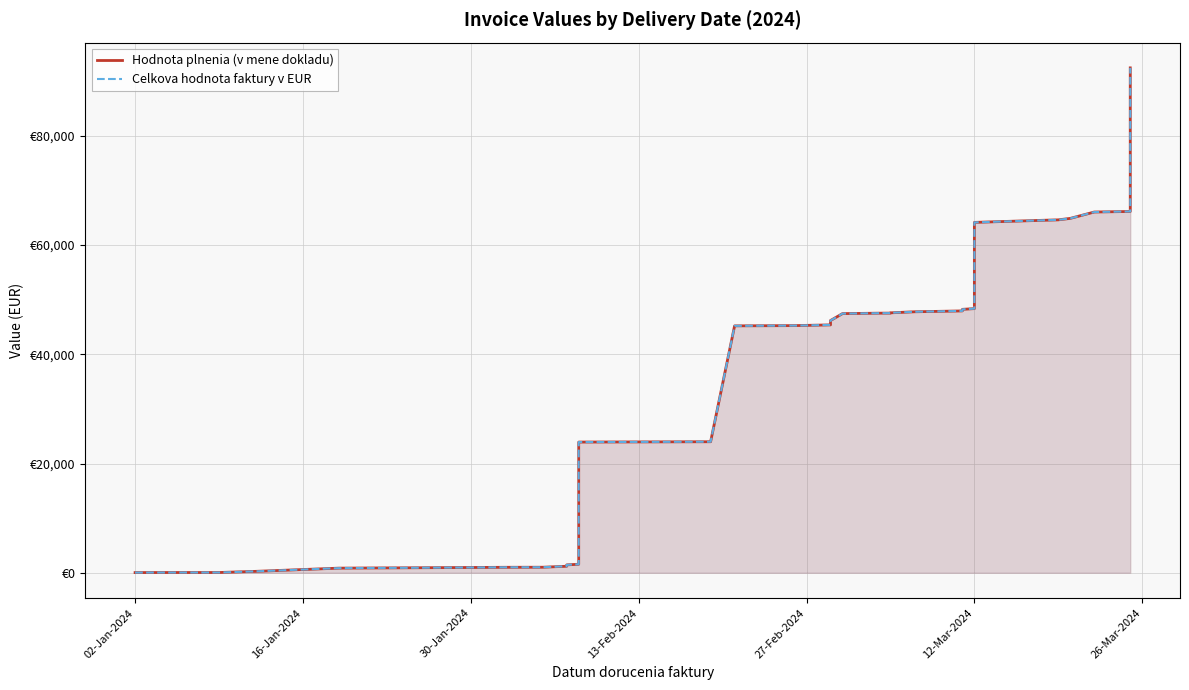

Rank the series by their maximum value, from lowest to highest.

Hodnota plnenia (v mene dokladu), Celkova hodnota faktury v EUR